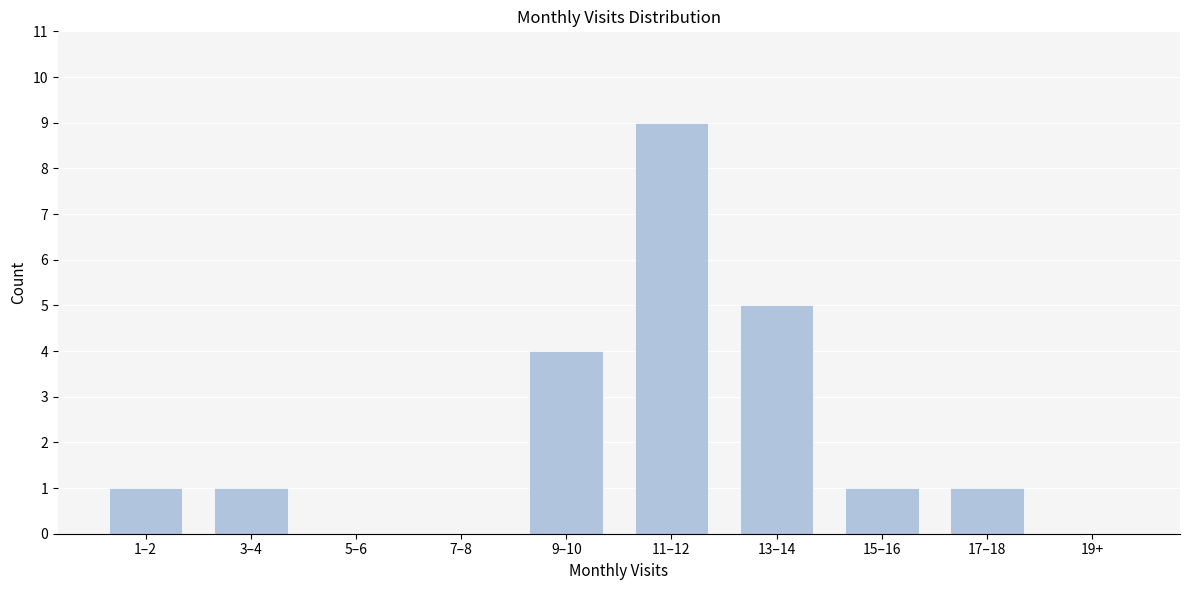

Reading left to right, what are all the values shown in this chart?

1–2=1	3–4=1	5–6=0	7–8=0	9–10=4	11–12=9	13–14=5	15–16=1	17–18=1	19+=0